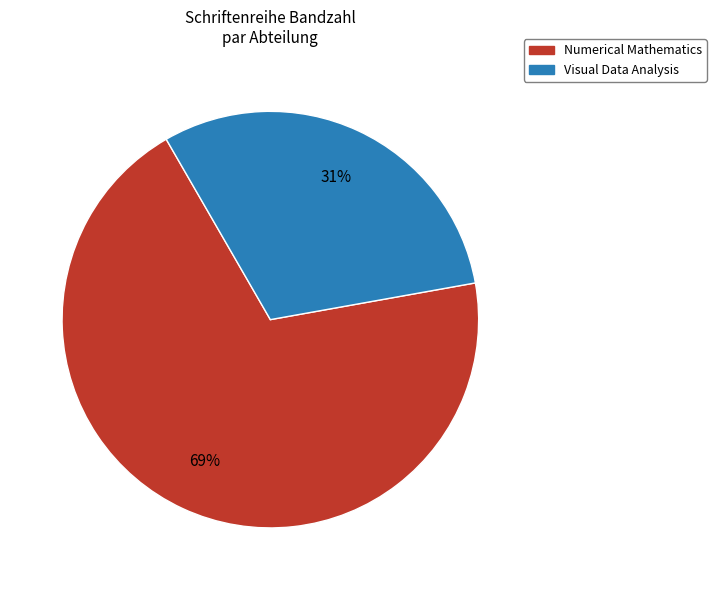

To the nearest percent, what is the average slice percentage?

50%